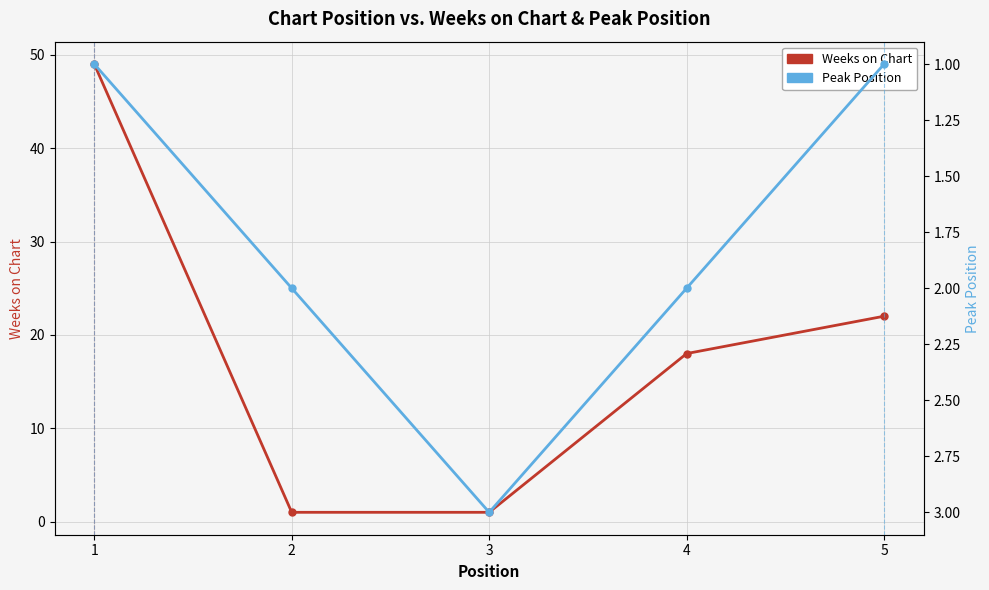

What is the value of the Weeks on Chart point at the 4th from the left?

18